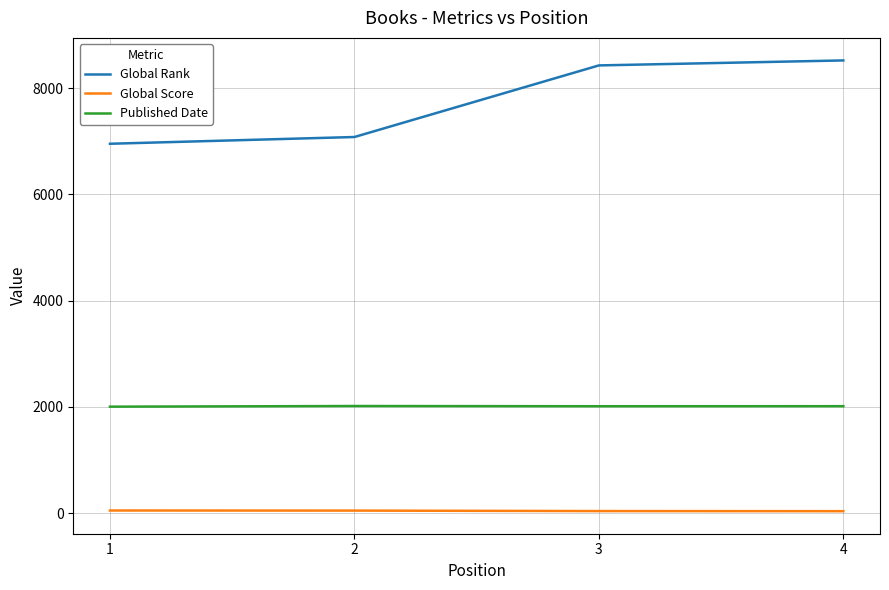

True or false: Global Rank and Published Date intersect in this chart.

False